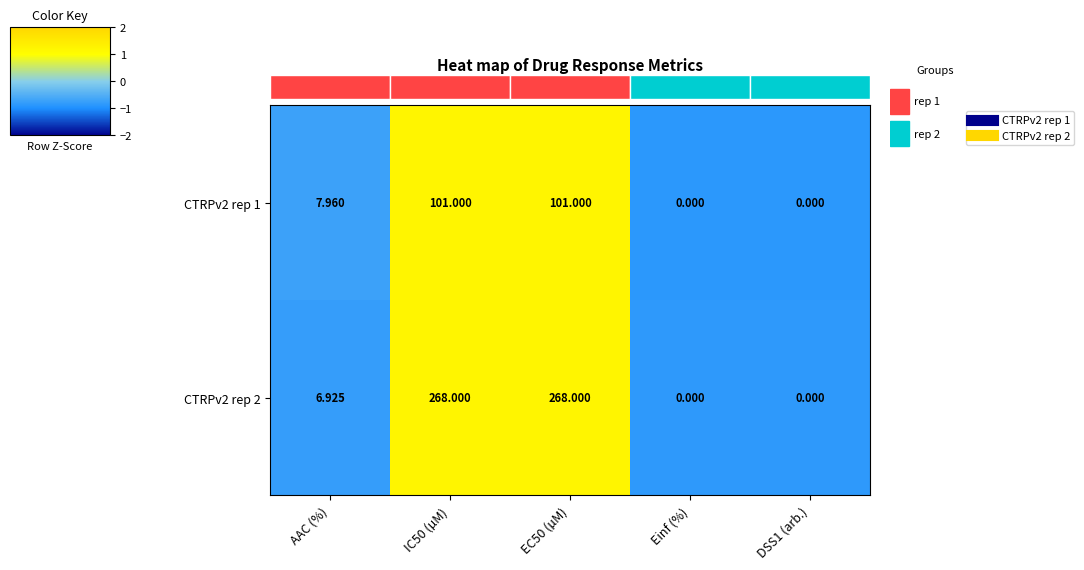

Rank the series at Einf (%) from lowest to highest value.

CTRPv2 rep 1, CTRPv2 rep 2